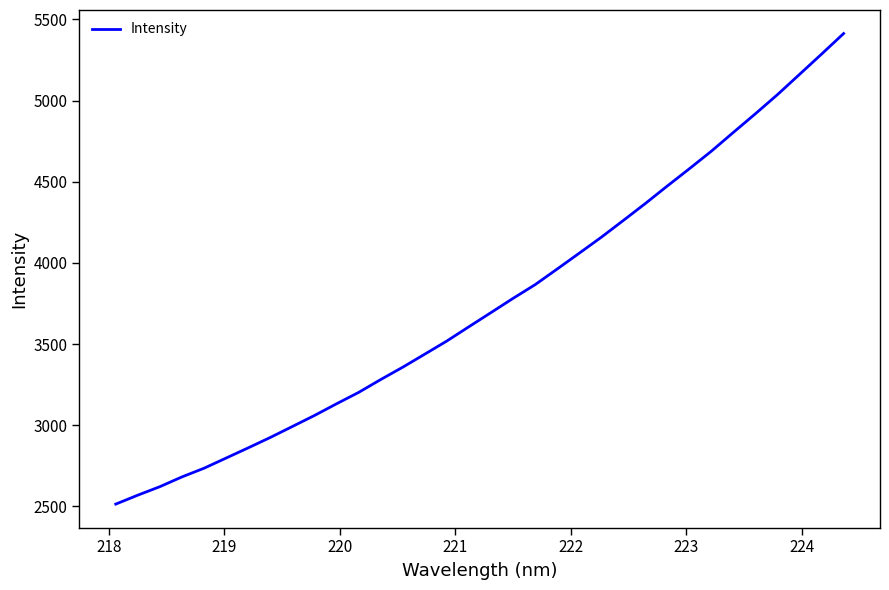

What is the minimum value shown in the chart?

2514.6